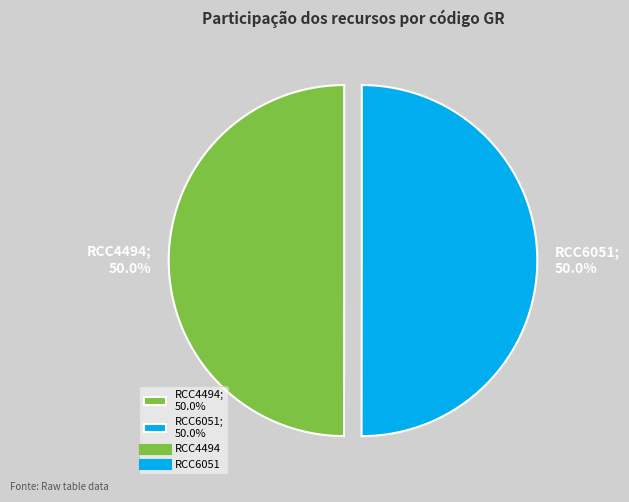

What percentage is the RCC6051 slice, to the nearest percent?

50%